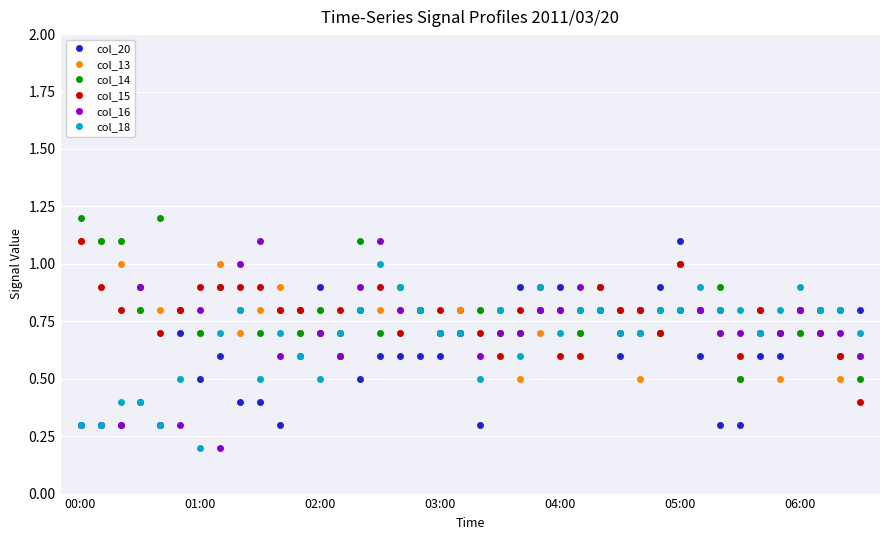

True or false: col_20 has more than 1 points higher than both neighbors.

True